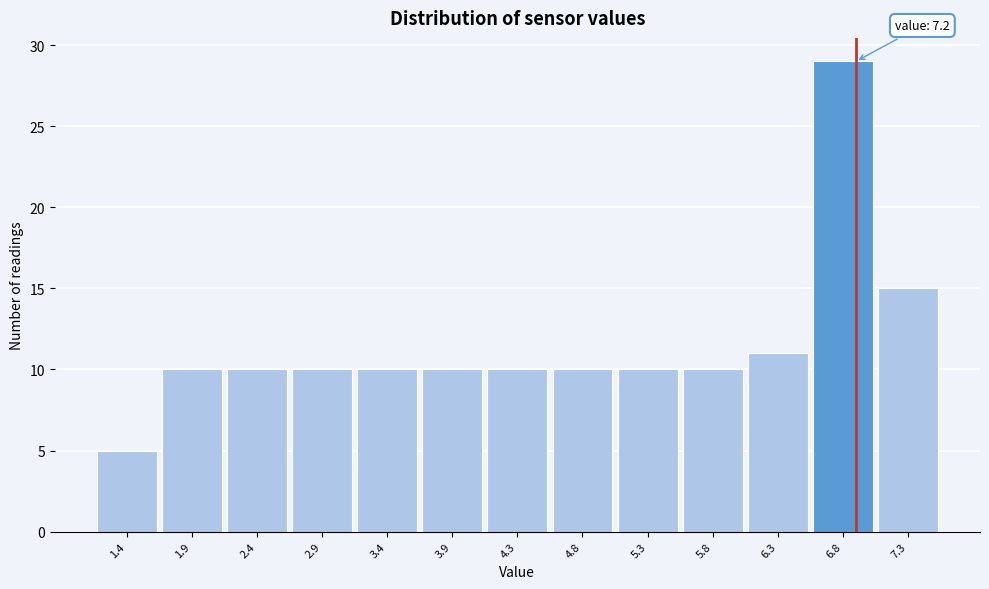

Reading left to right, transcribe all the data shown in this chart.

5	10	10	10	10	10	10	10	10	10	11	29	15